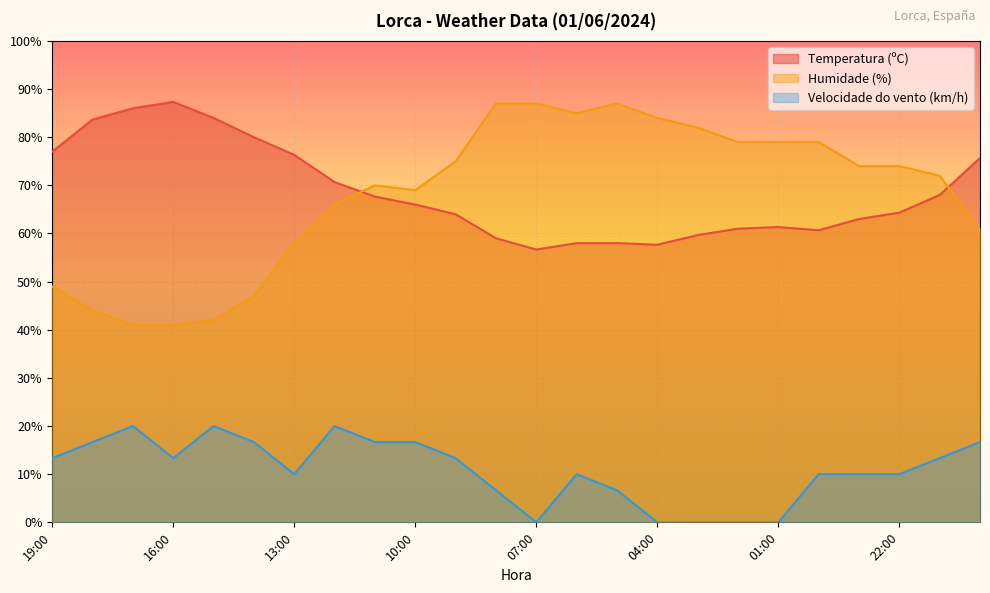

How many positive values does the Velocidade do vento (km/h) series have?

19